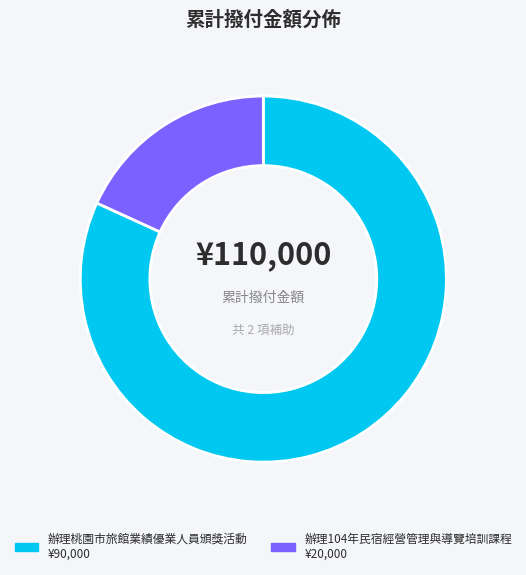

Does 辦理桃園市旅館業績優業人員頒獎活動 account for over 50% of the chart?

Yes